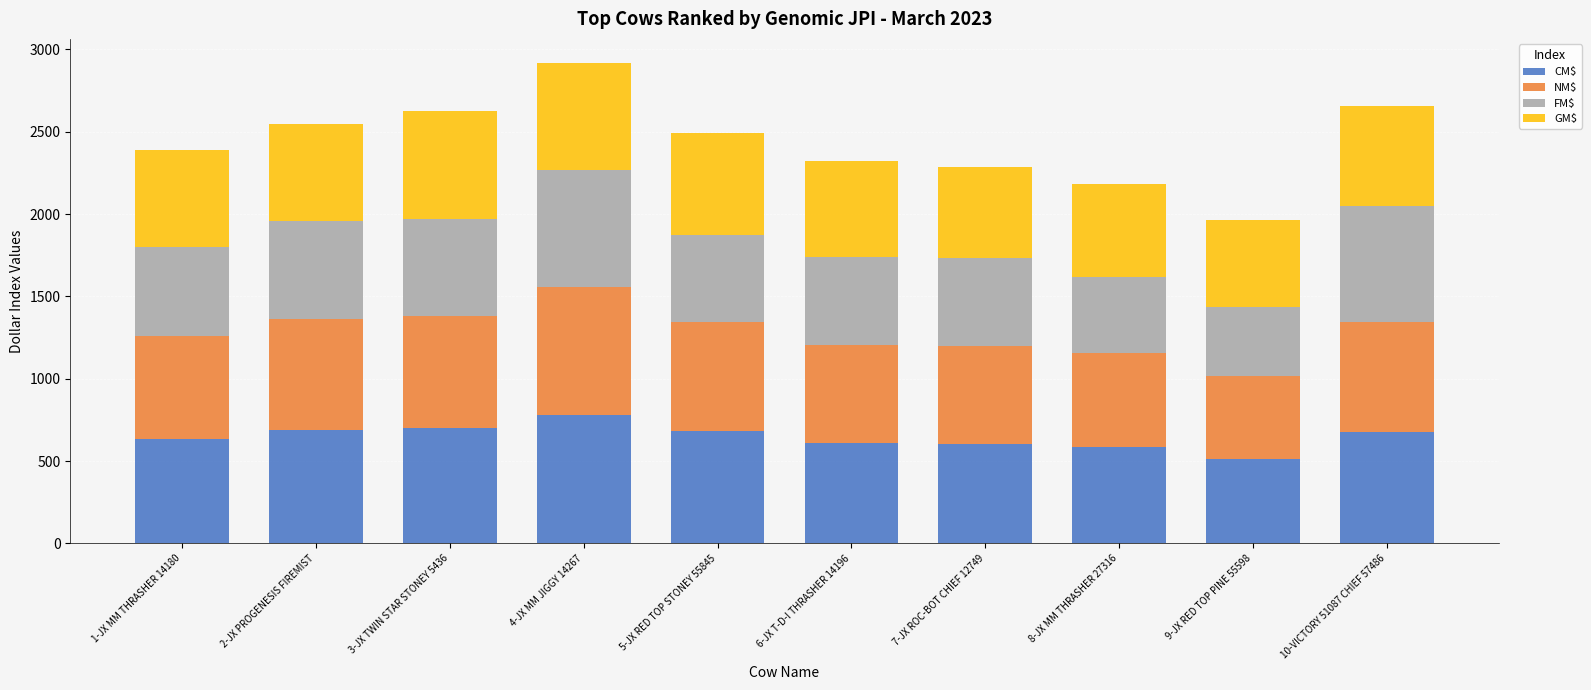

What is the maximum value for CM$?

782